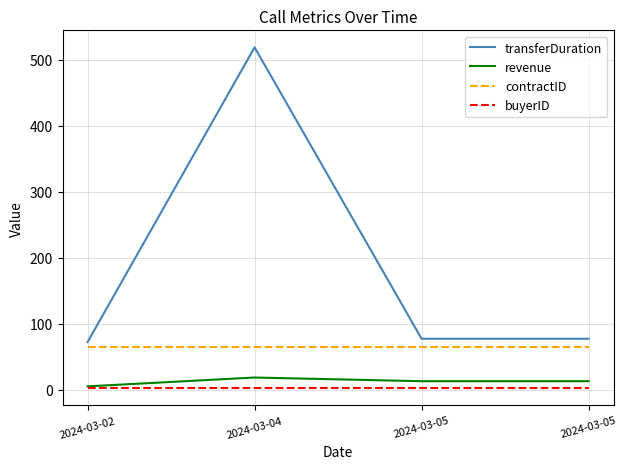

True or false: revenue and buyerID intersect in this chart.

False